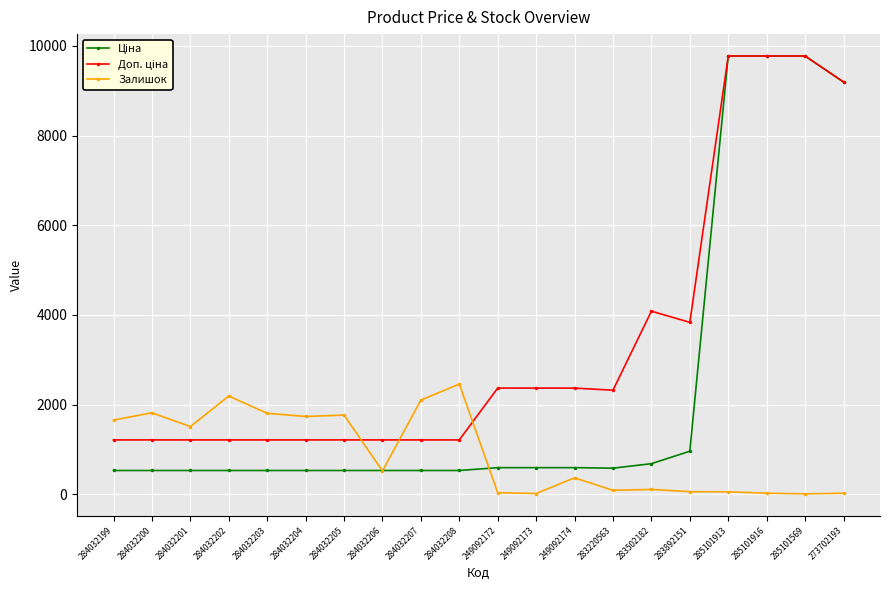

What is the difference between the highest and lowest values at 284032206?

692.7